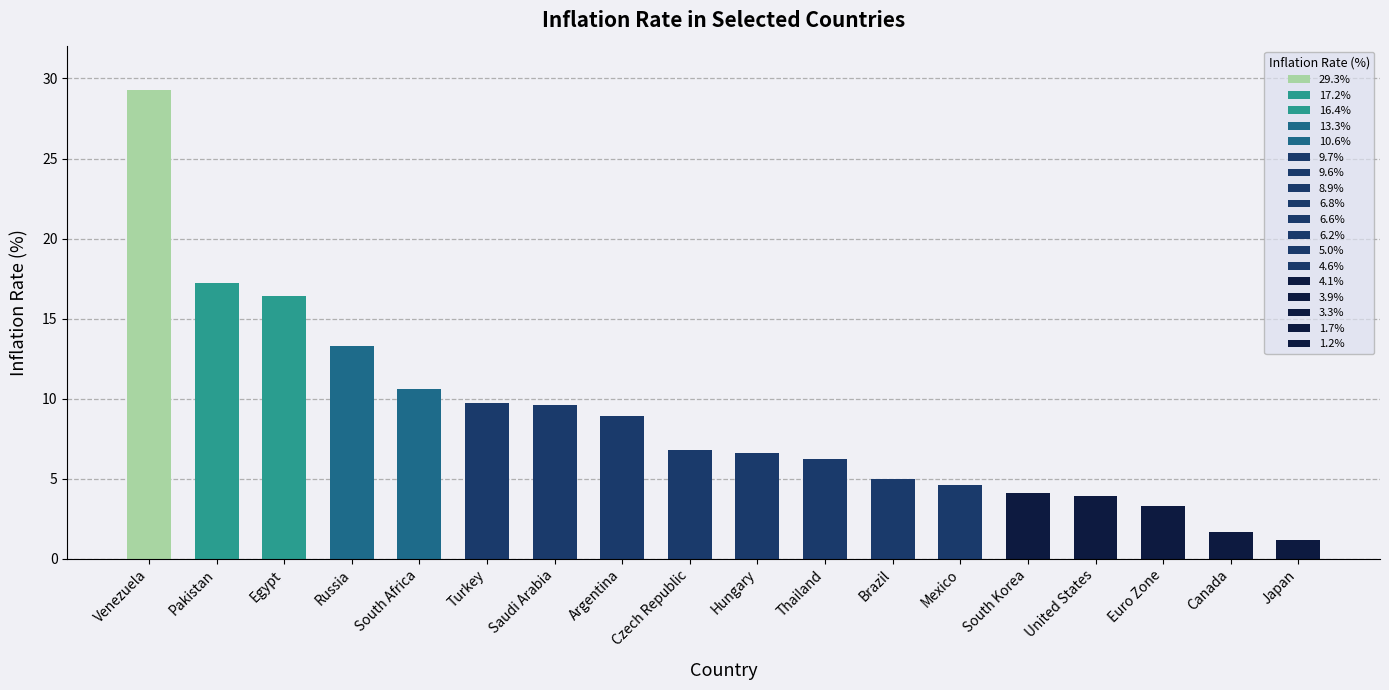

Where is the data nearest to the value 15?

Egypt